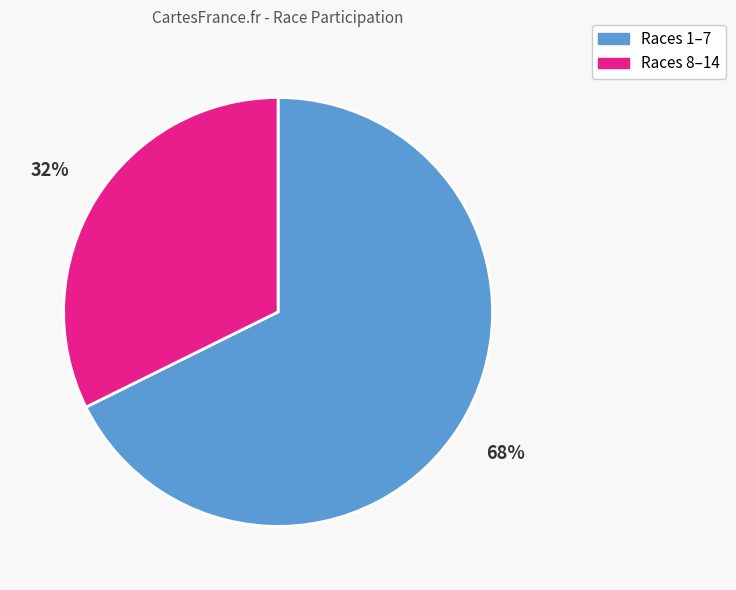

Which slice is the largest?

Races 1–7